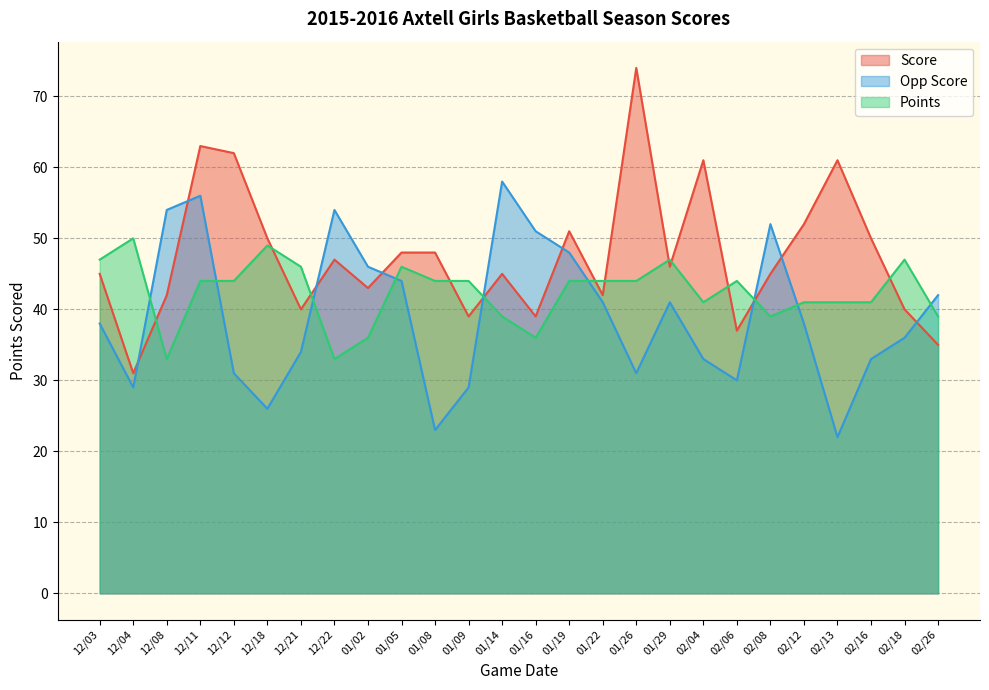

What is the approximate value of Opp Score at 12/11, to the nearest 10?

60